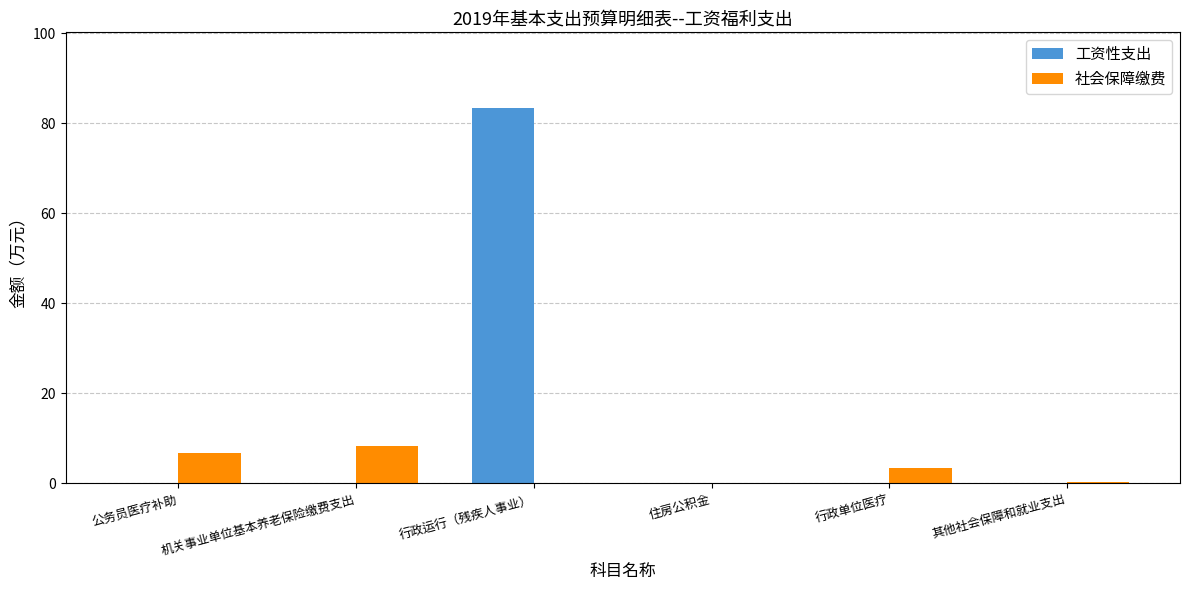

What is the sum of all 社会保障缴费 values?

18.7